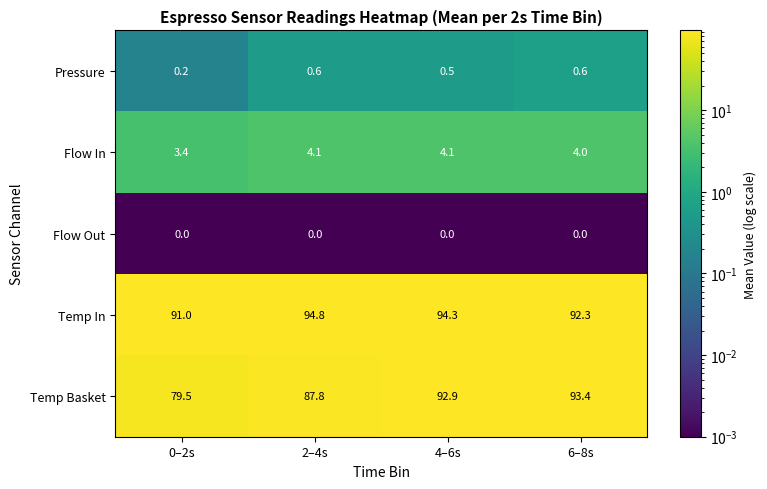

What is the difference between the highest and lowest values at 4–6s?

94.3